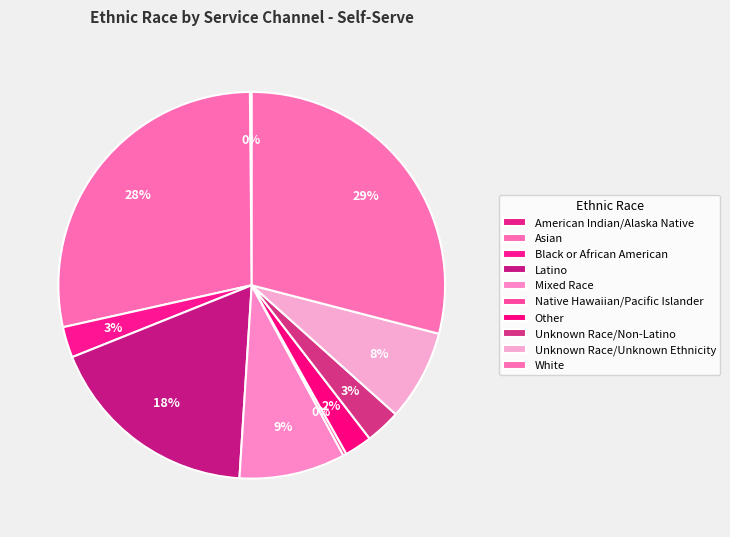

What is the change in value from Unknown Race/Unknown Ethnicity to White?

+4679